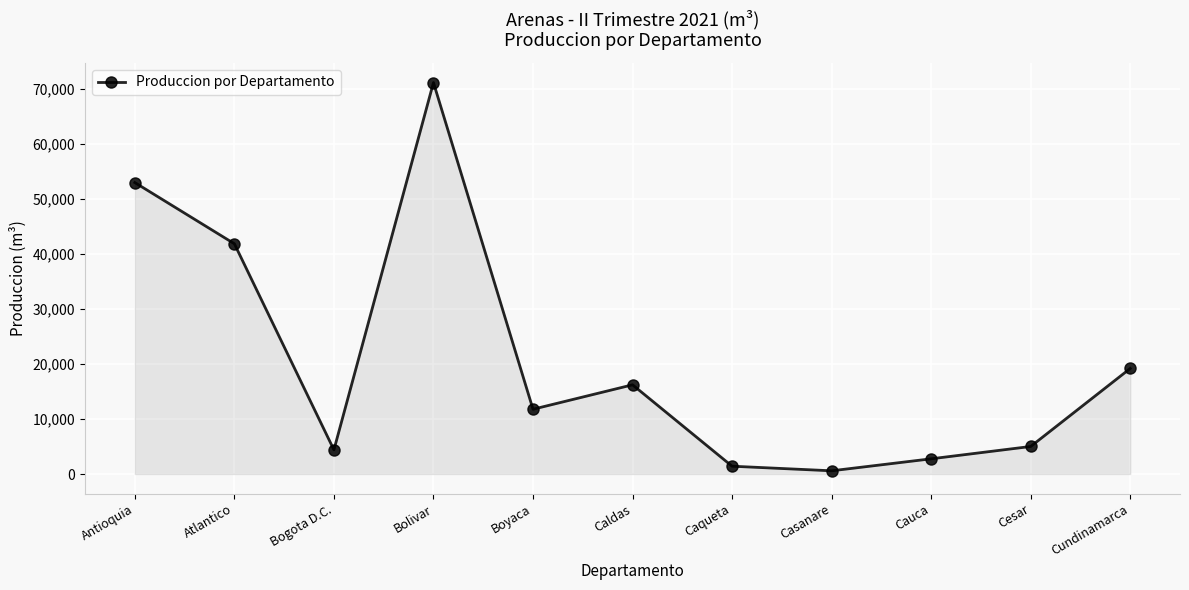

What position from the left is Cundinamarca?

11